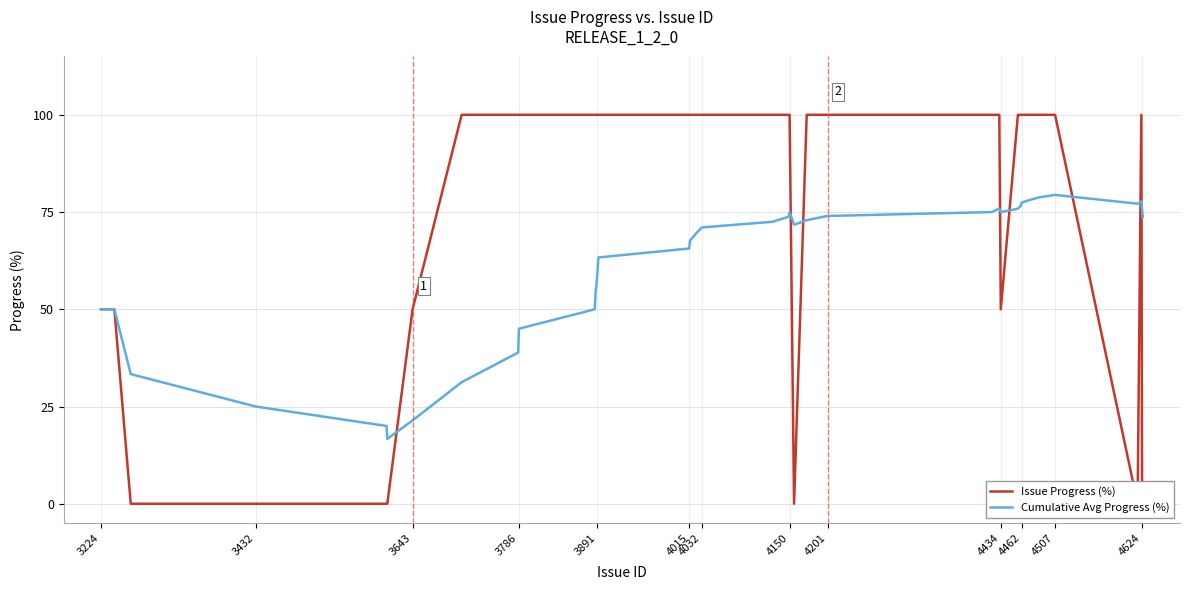

What is the lowest value of the Cumulative Avg Progress (%) series?

16.7